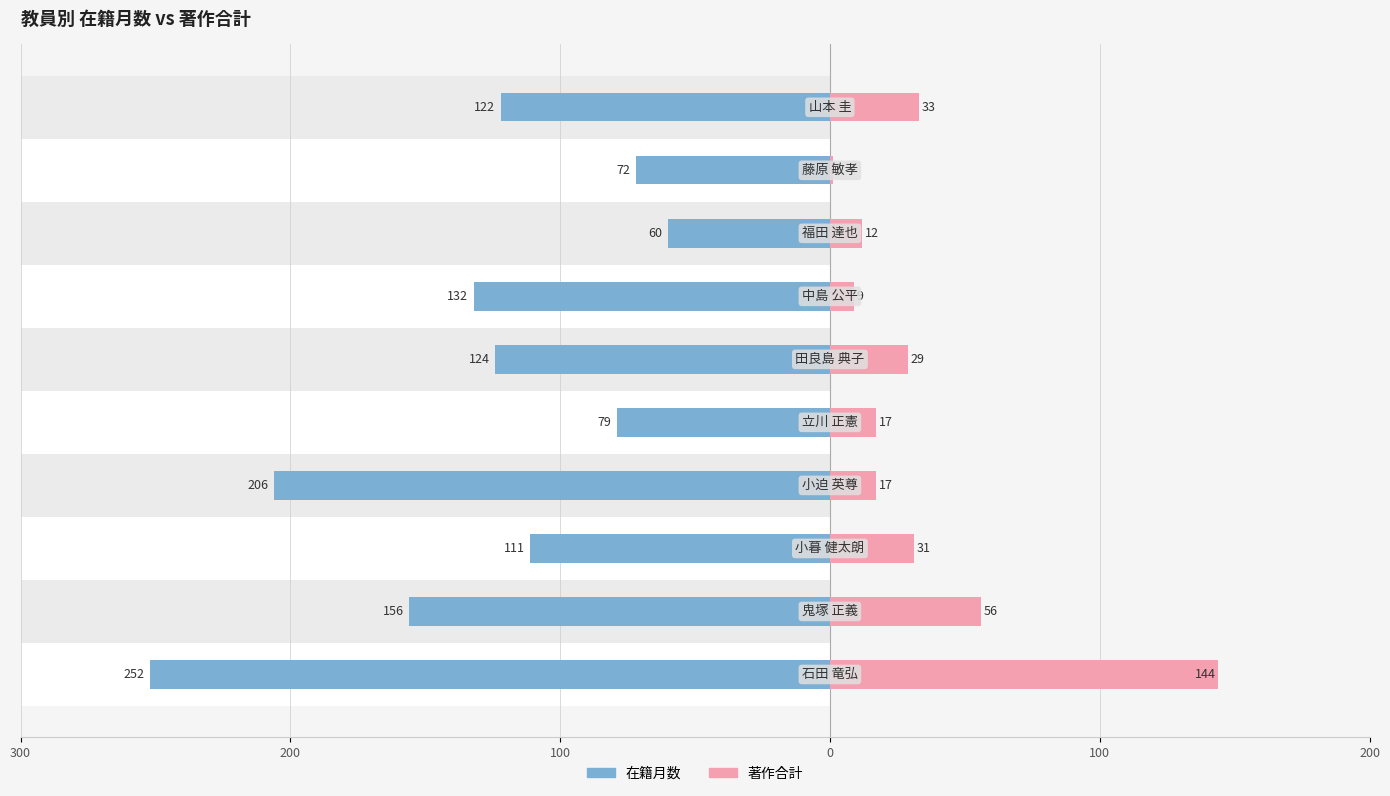

The 著作合計 series shows 5 at 100. True or false?

False